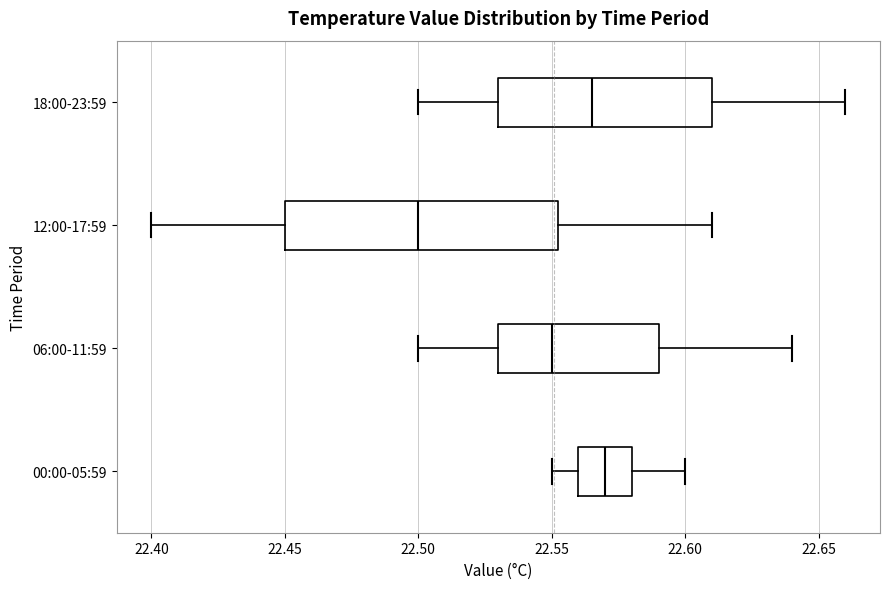

Reading bottom to top, read every box against the x-axis: the position of its median line, the range the box covers, and the ends of its whiskers. The values are not printed on the chart, so give them approximately, as read against the axis.

00:00-05:59: median 22.570, box 22.560 to 22.580, whiskers 22.550 to 22.600
06:00-11:59: median 22.550, box 22.530 to 22.590, whiskers 22.500 to 22.640
12:00-17:59: median 22.500, box 22.450 to 22.555, whiskers 22.400 to 22.610
18:00-23:59: median 22.565, box 22.530 to 22.610, whiskers 22.500 to 22.660